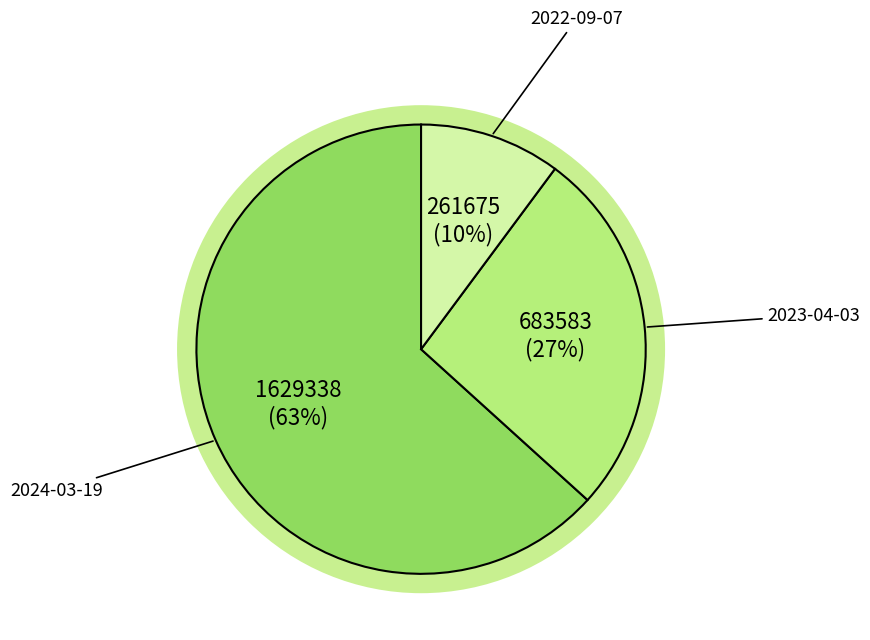

Is it true that 2023-04-03 is 14% of the pie?

False